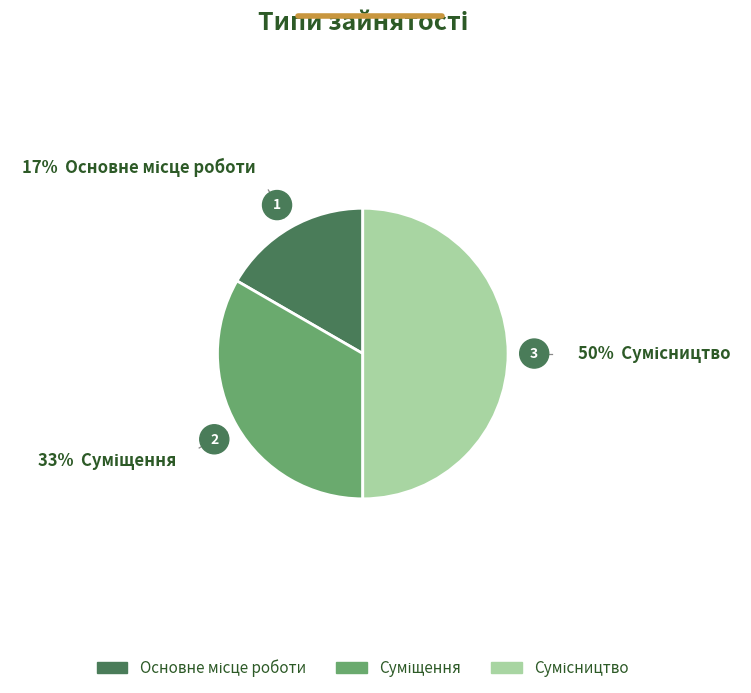

Do Сумісництво and Основне місце роботи together represent more than half of the pie?

Yes